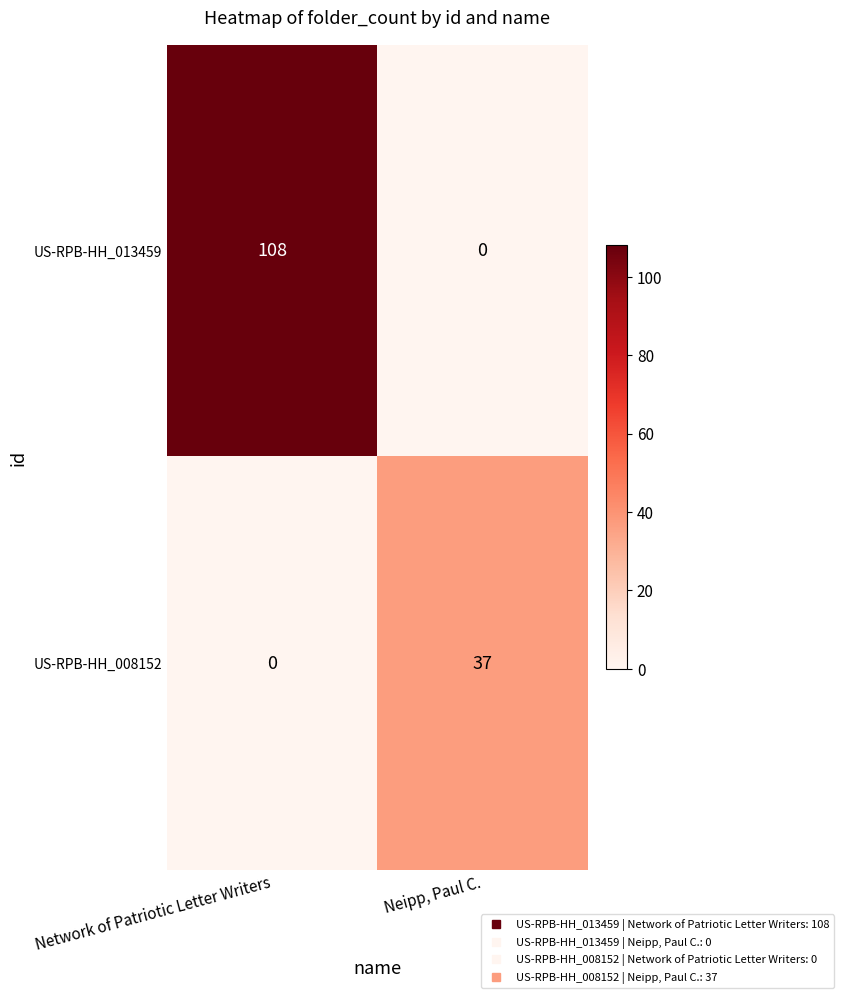

The US-RPB-HH_013459 series shows 143 at Network of Patriotic Letter Writers. True or false?

False